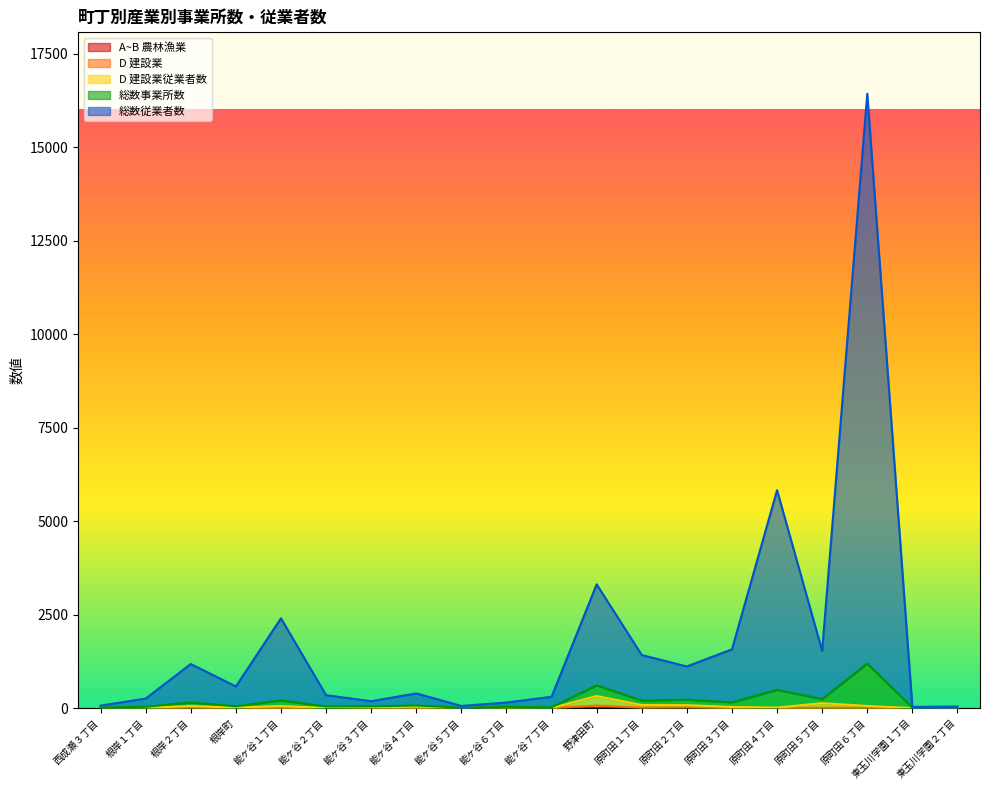

True or false: A~B 農林漁業 and 総数事業所数 intersect in this chart.

False